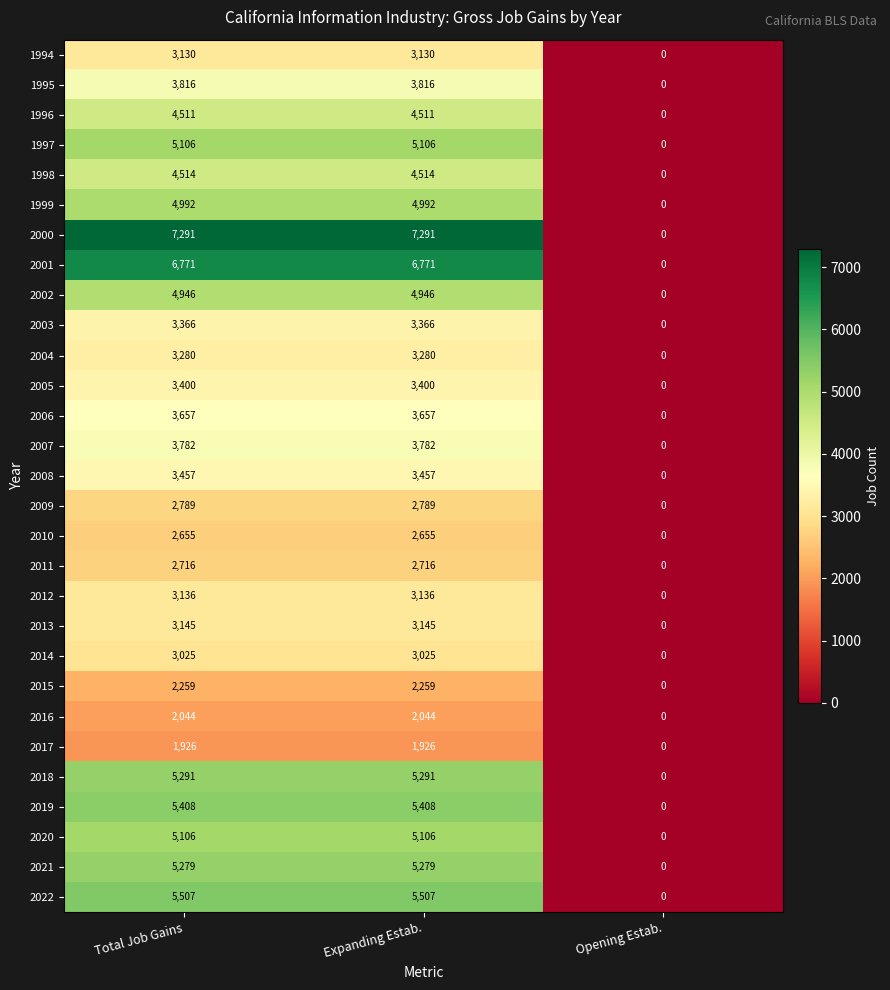

What is the sum of all 1996 values?

9022